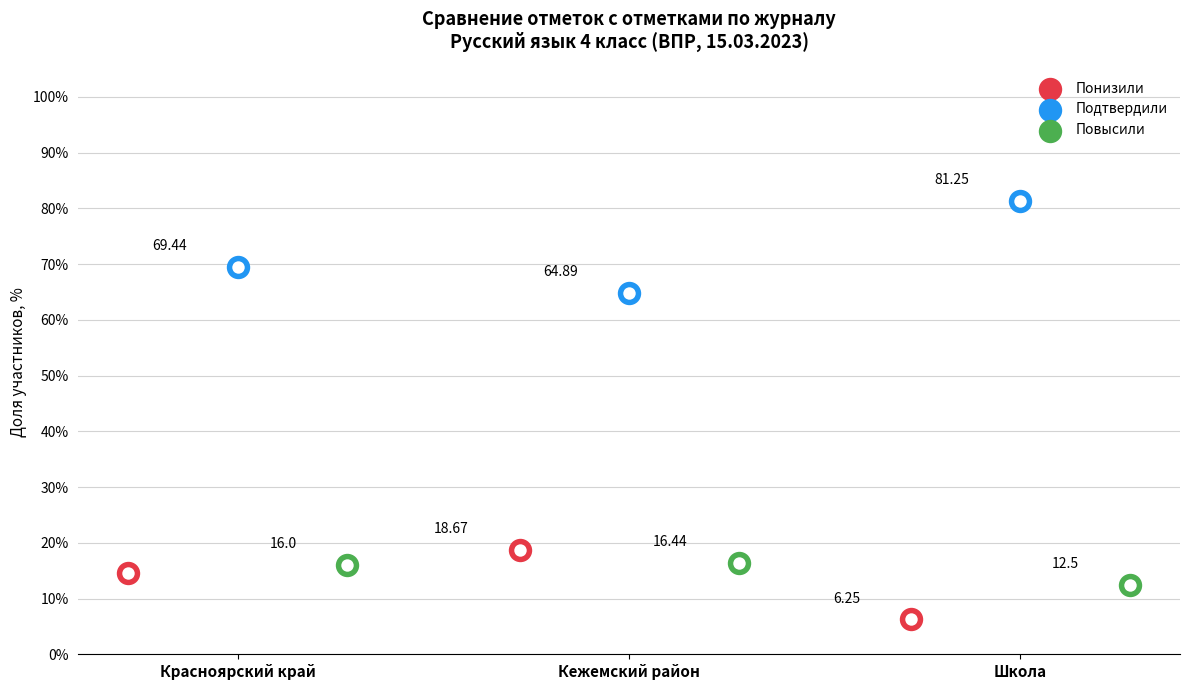

Which series has the largest Y range (max minus min)?

Подтвердили